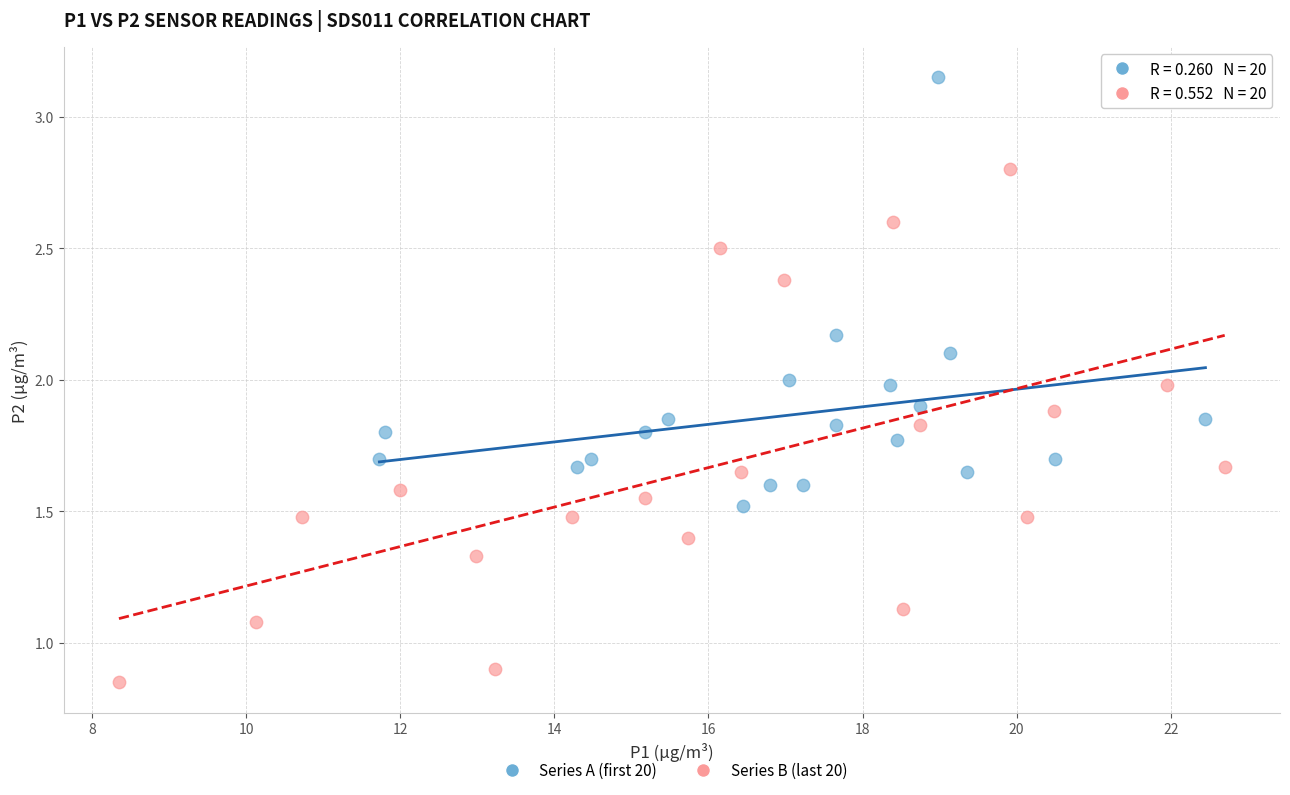

Which series contains the lowest Y value?

Series B (last 20)